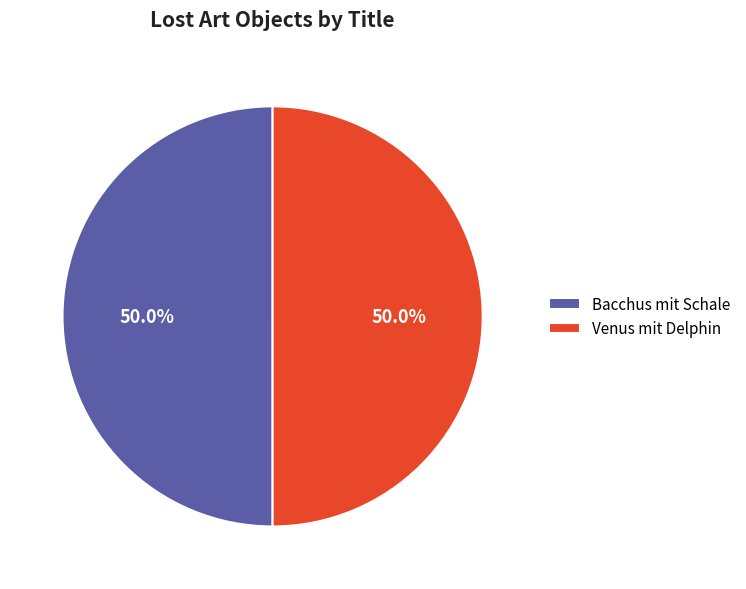

Approximately how many times larger is the value at Venus mit Delphin compared to Bacchus mit Schale?

1.0